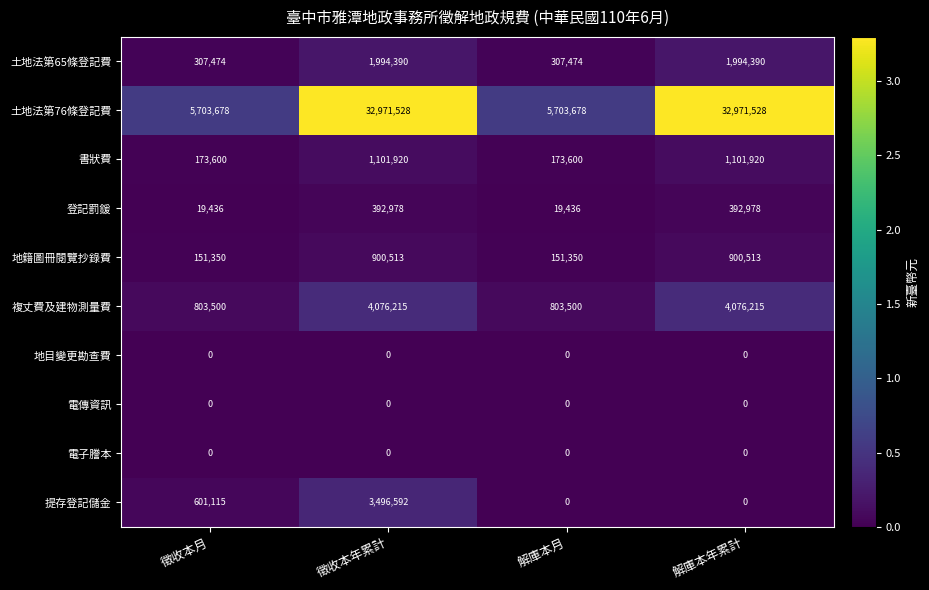

What is the sum of all 登記罰鍰 values?

824828